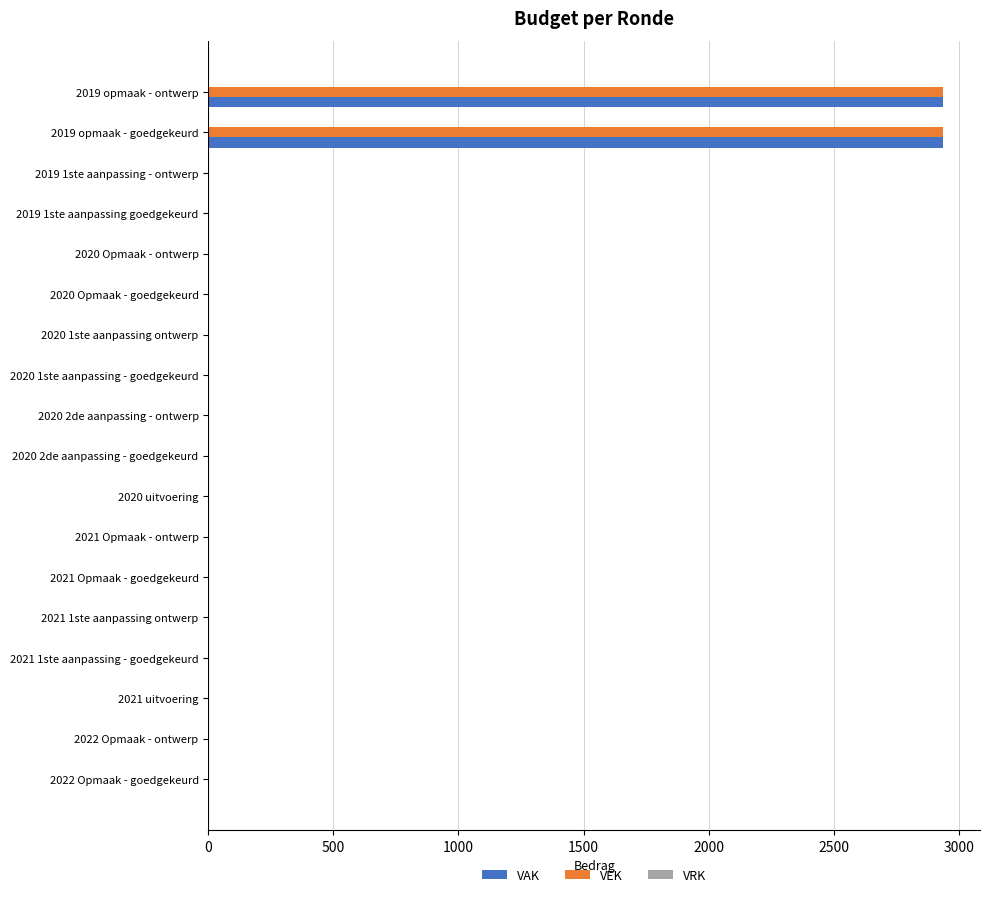

What is the maximum value for VEK?

2938